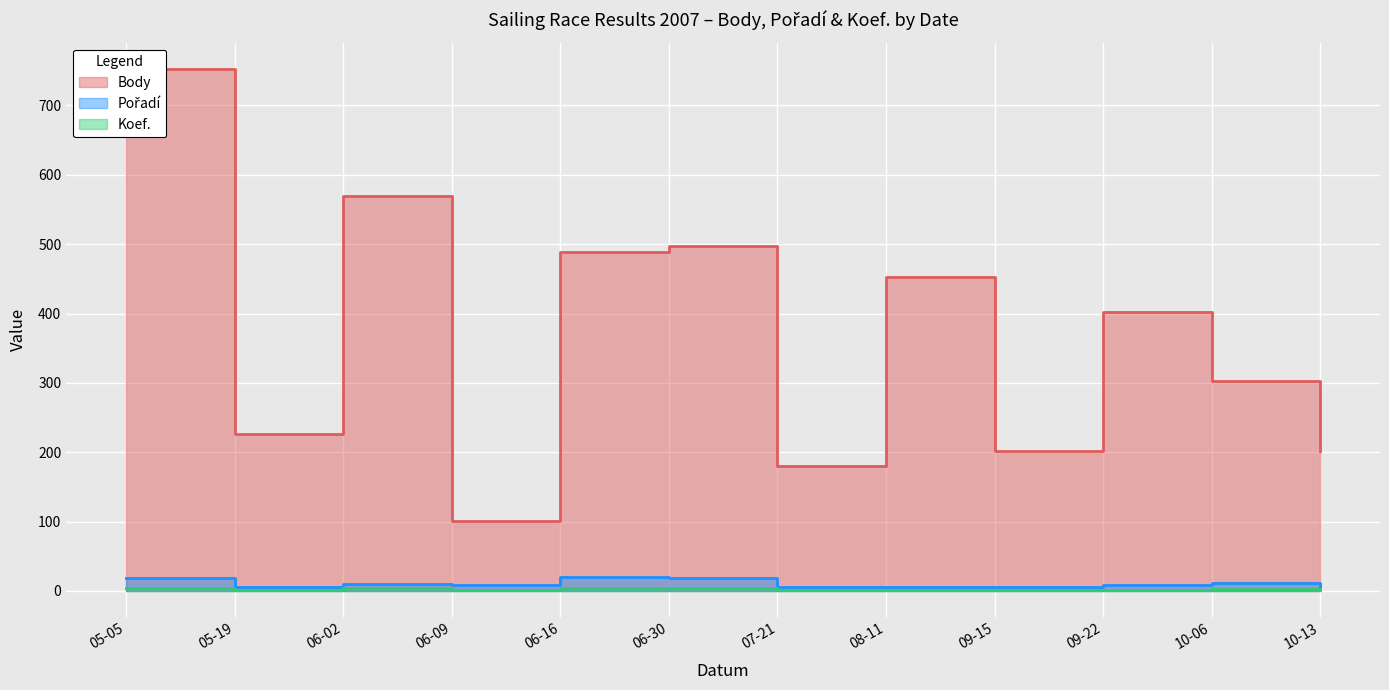

True or false: Body and Koef. cross at least once.

False